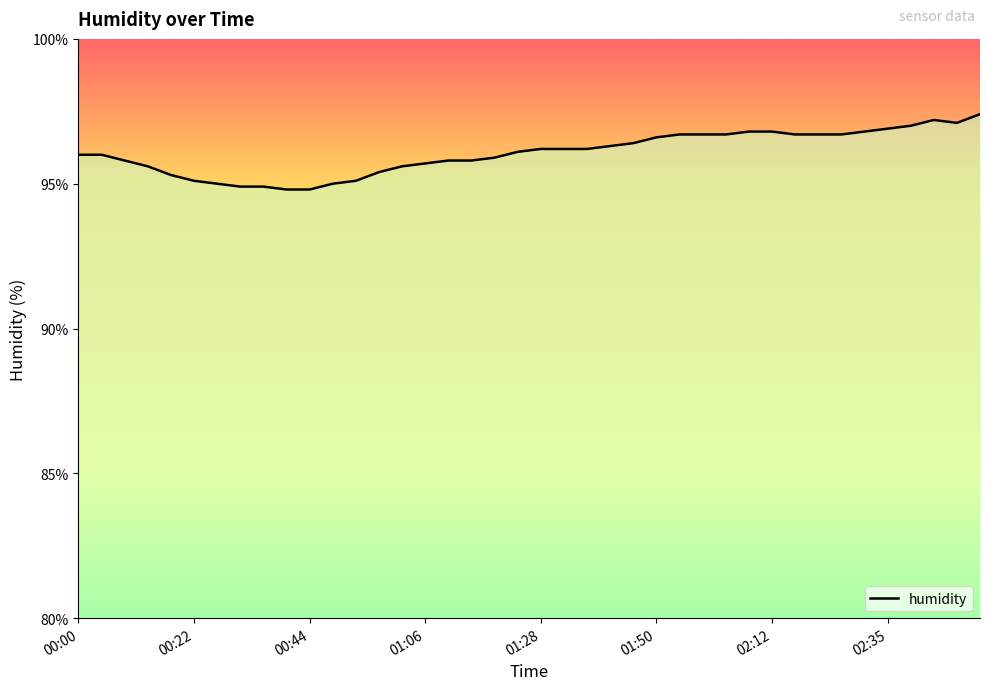

What is the greatest value displayed?

97.4